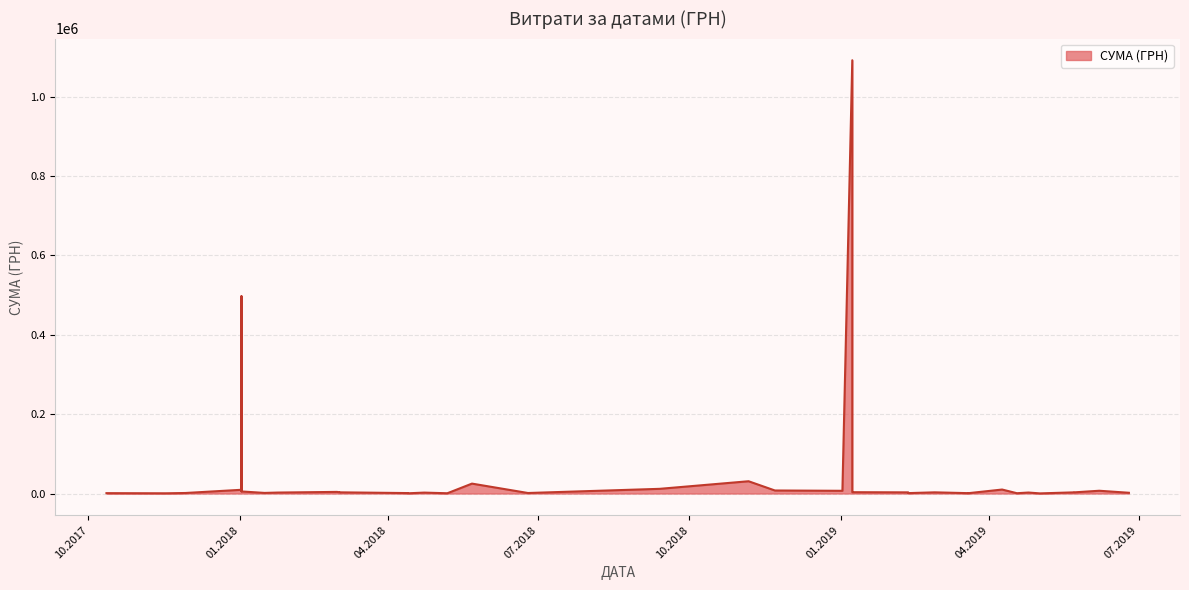

What is the change in value from 08.01.2019 to 02.01.2018?

-1085663.5